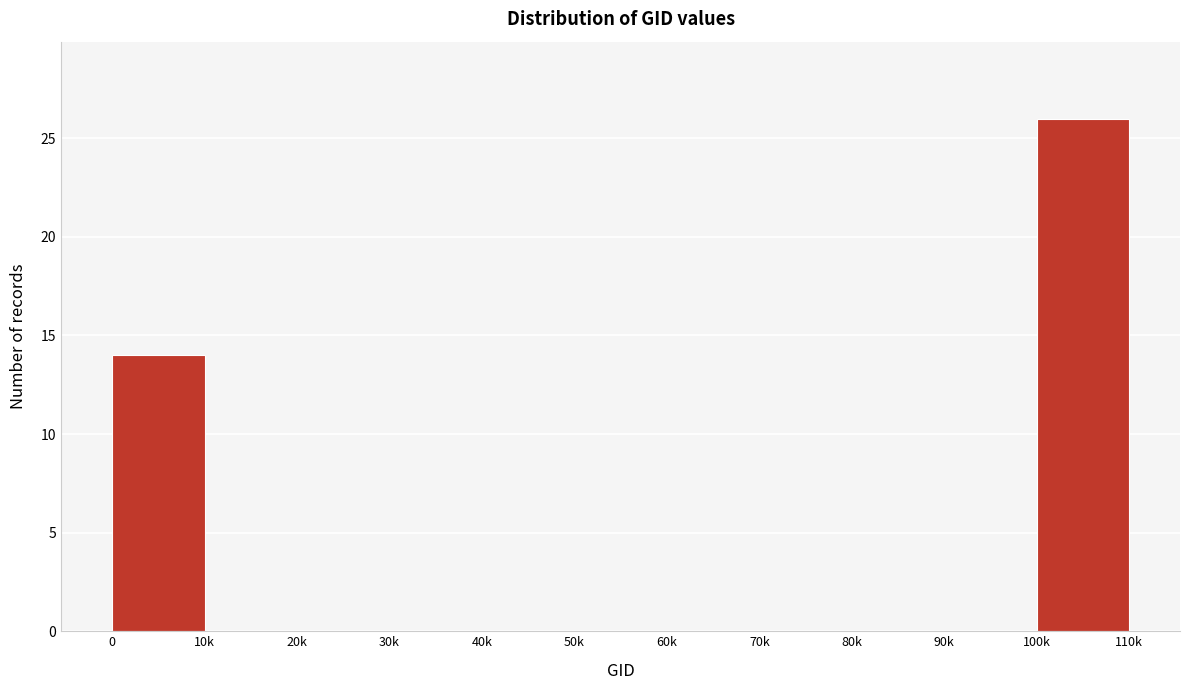

Reading left to right, what are all the values shown in this chart?

0=14	10k=0	20k=0	30k=0	40k=0	50k=0	60k=0	70k=0	80k=0	90k=0	100k=26